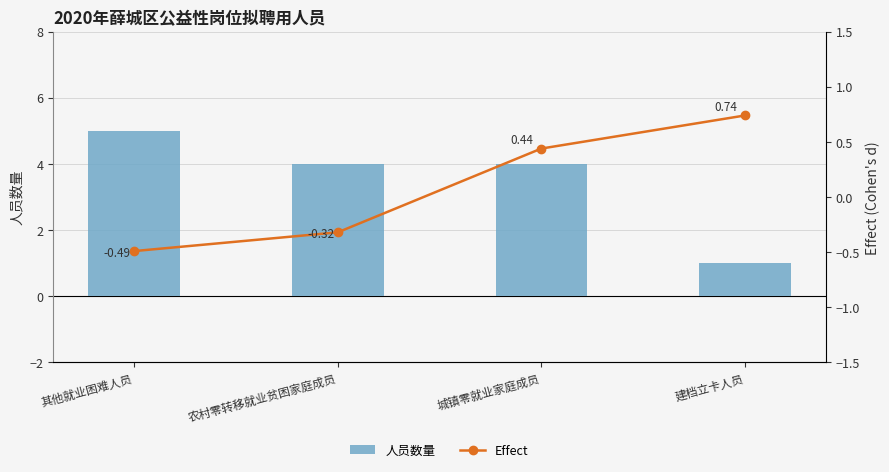

What value does the Effect series have at 建档立卡人员?

0.7